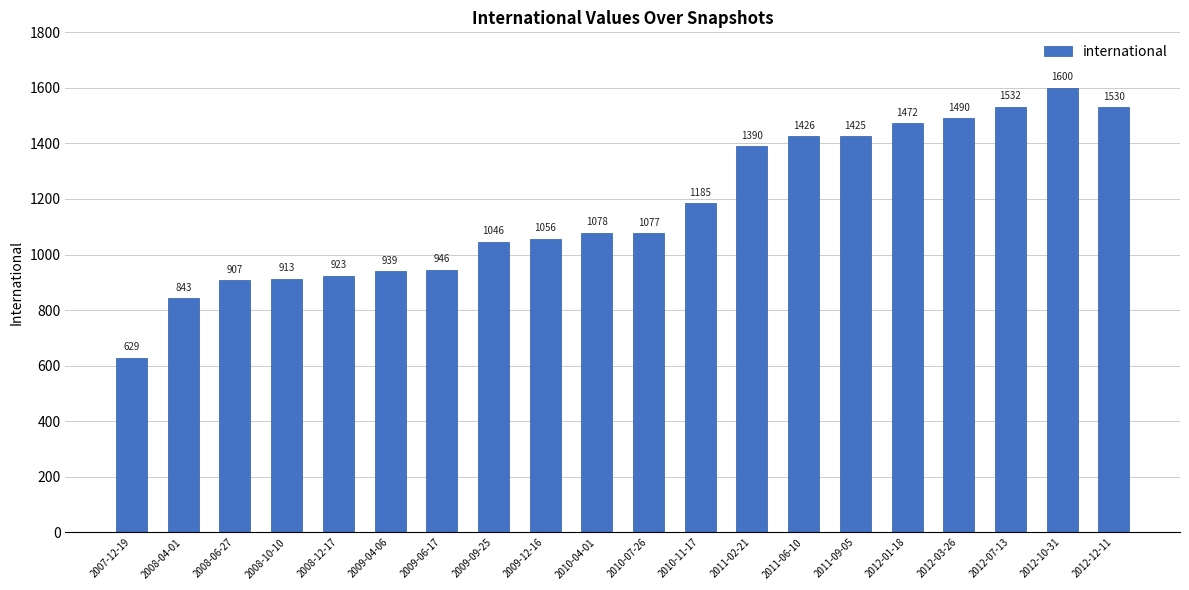

Between 2008-12-17 and 2009-06-17, which is larger?

2009-06-17